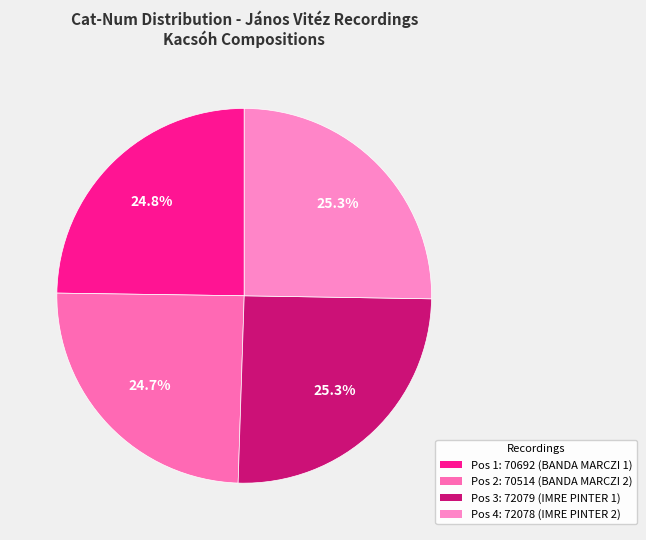

Count the number of slices in the pie.

4